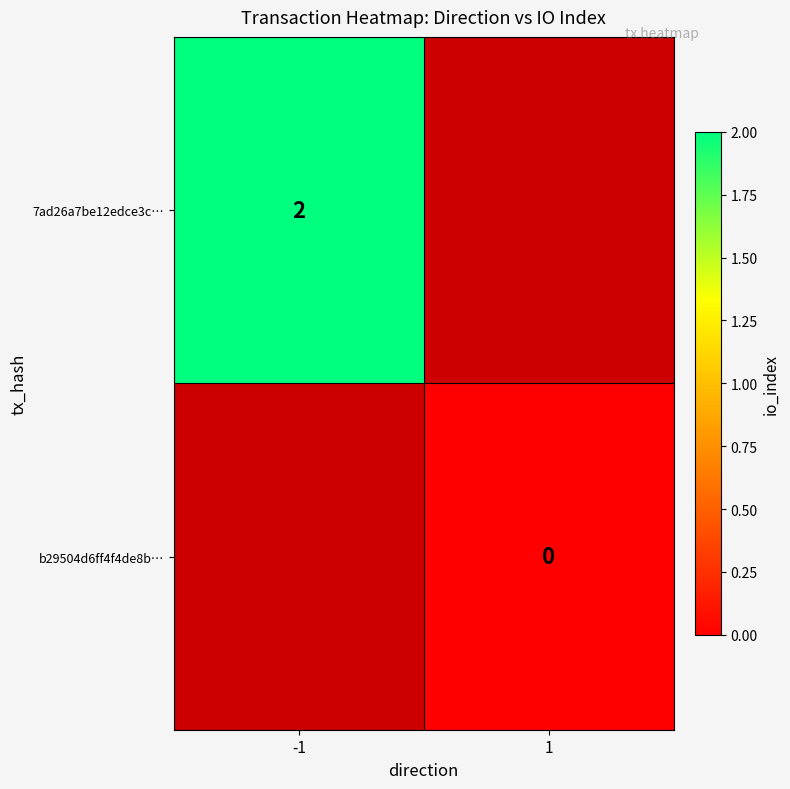

The 7ad26a7be12edce3c… series shows 2 at -1. True or false?

True